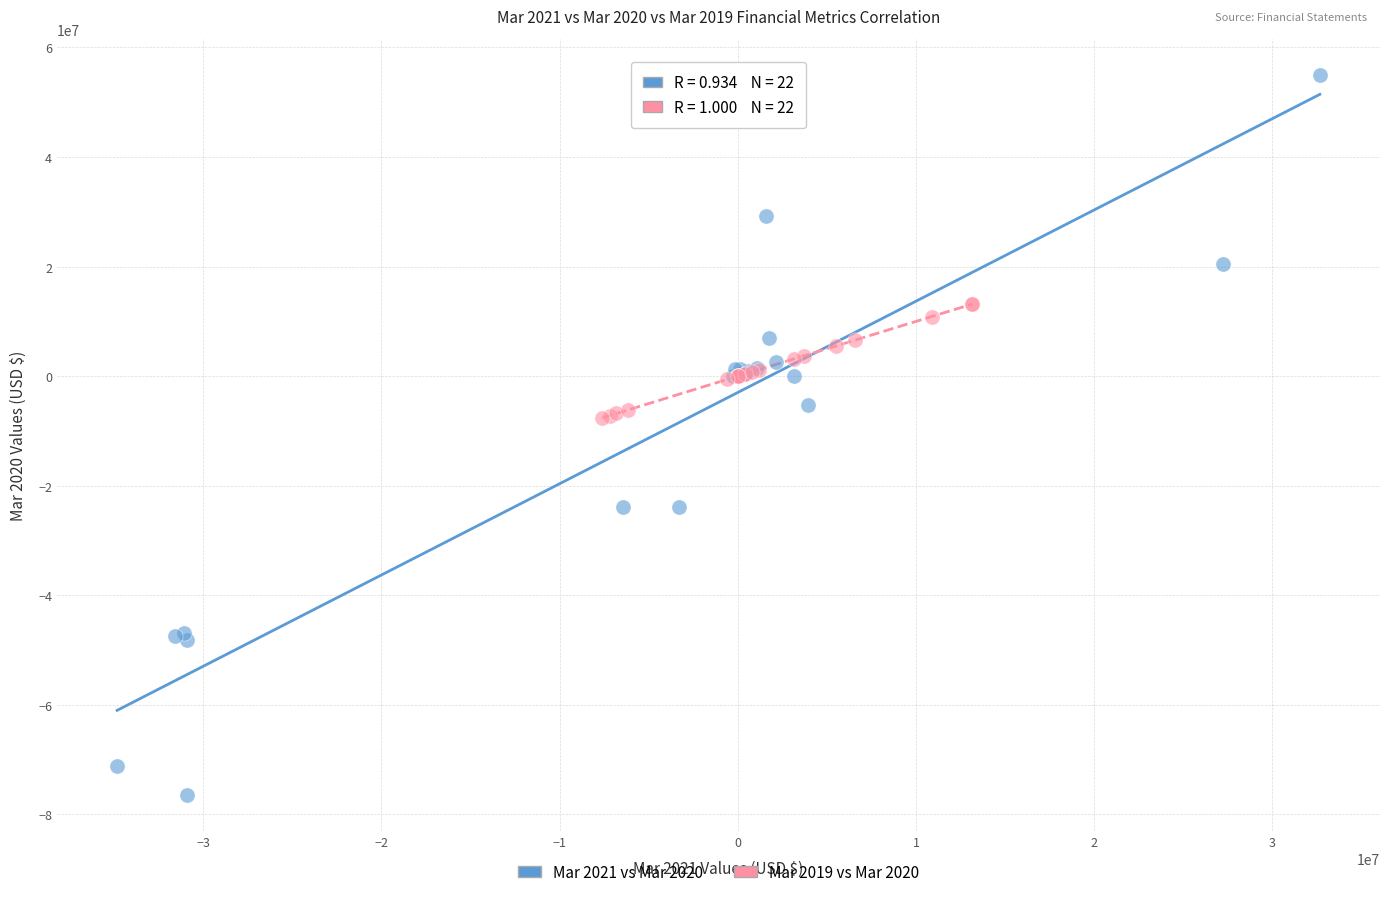

Which series has the widest spread of Y values?

Mar 2021 vs Mar 2020